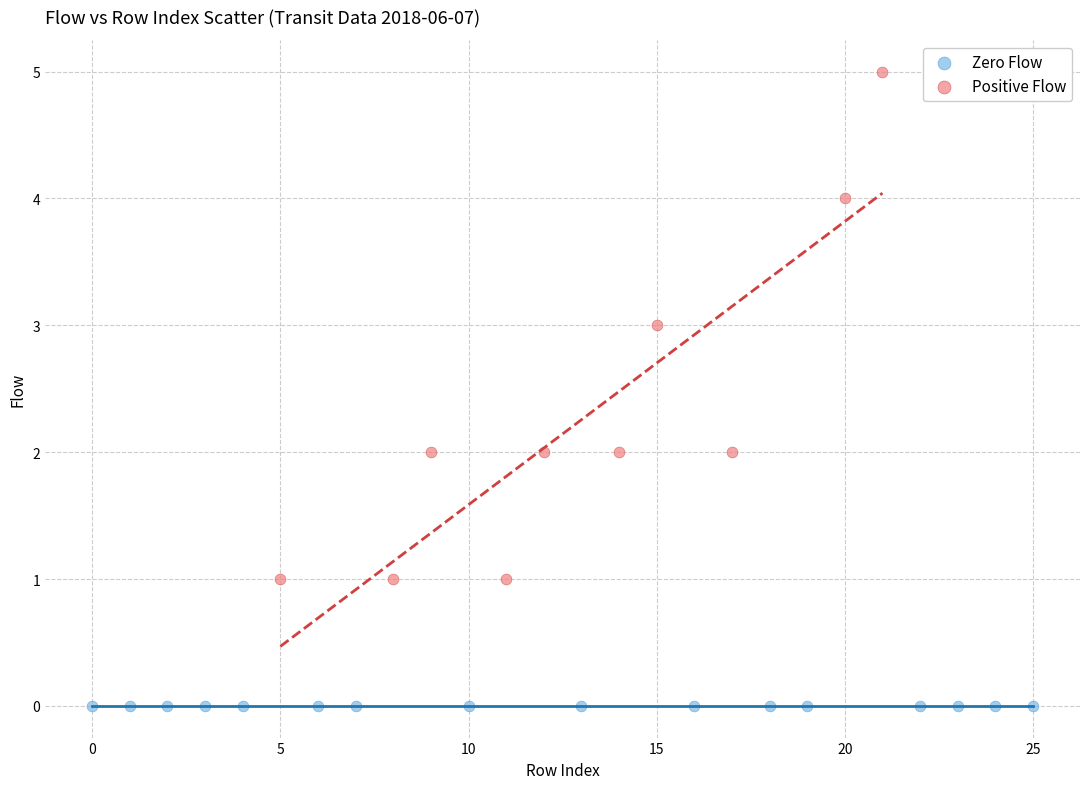

Which series contains the highest Y value?

Positive Flow